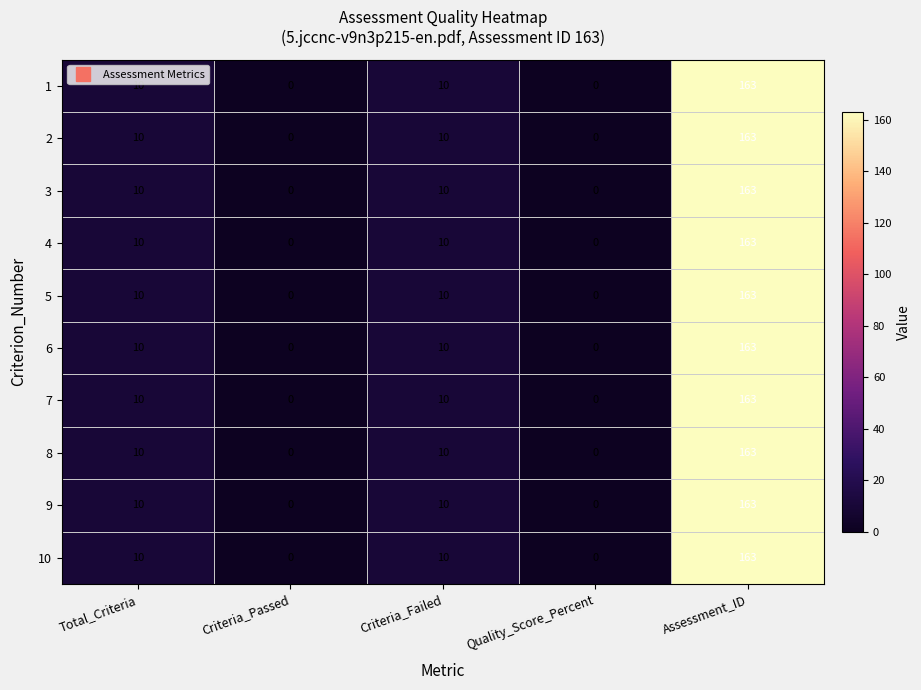

Is the value of 2 at Quality_Score_Percent greater than the value of 3 at Total_Criteria?

No